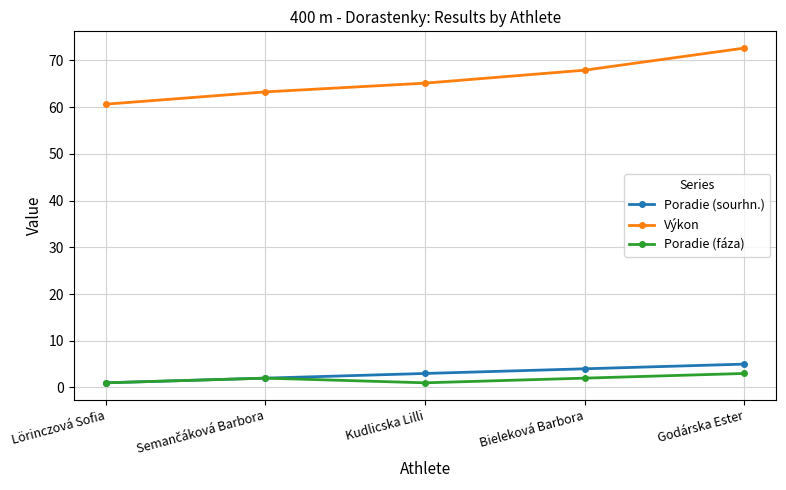

What is the label of the 4th point from the left?

Bieleková Barbora